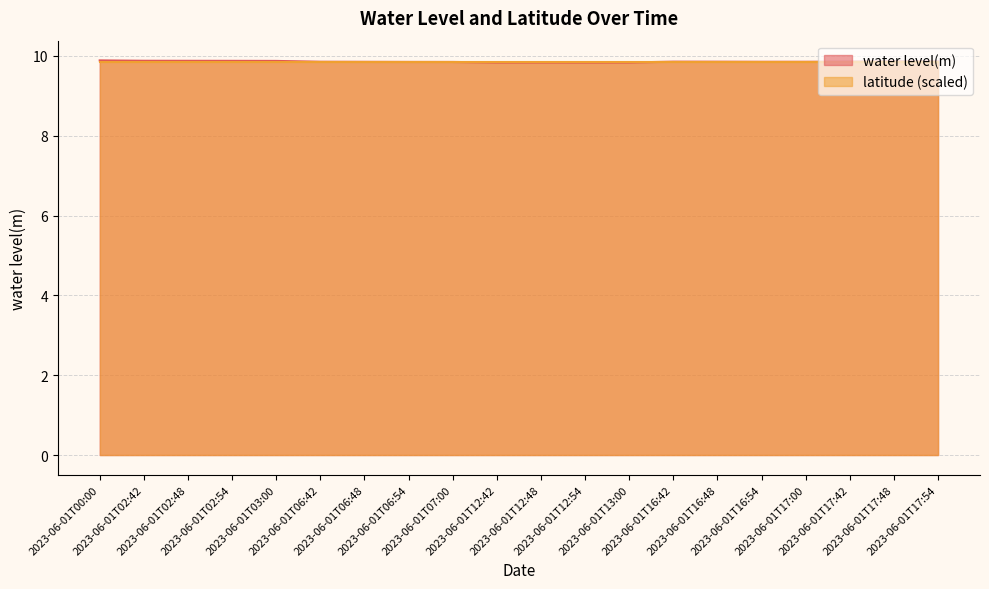

Reading left to right, list all the values displayed in this chart.

9.9	9.9	9.9	9.9	9.9	9.9	9.8	9.8	9.8	9.8	9.8	9.8	9.8	9.9	9.9	9.8	9.8	9.9	9.9	9.9